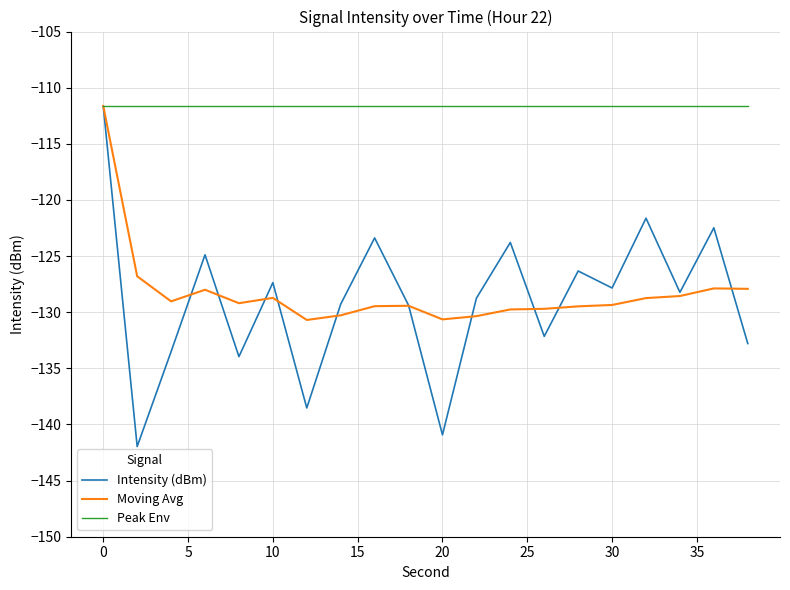

How many lines are shown in the chart?

3